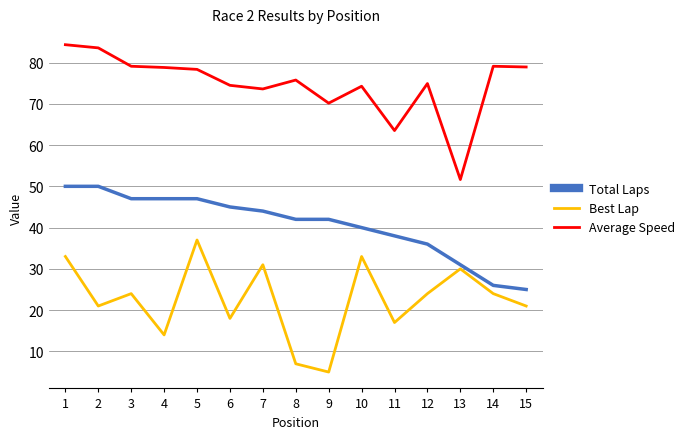

At which label does Best Lap reach its minimum?

9